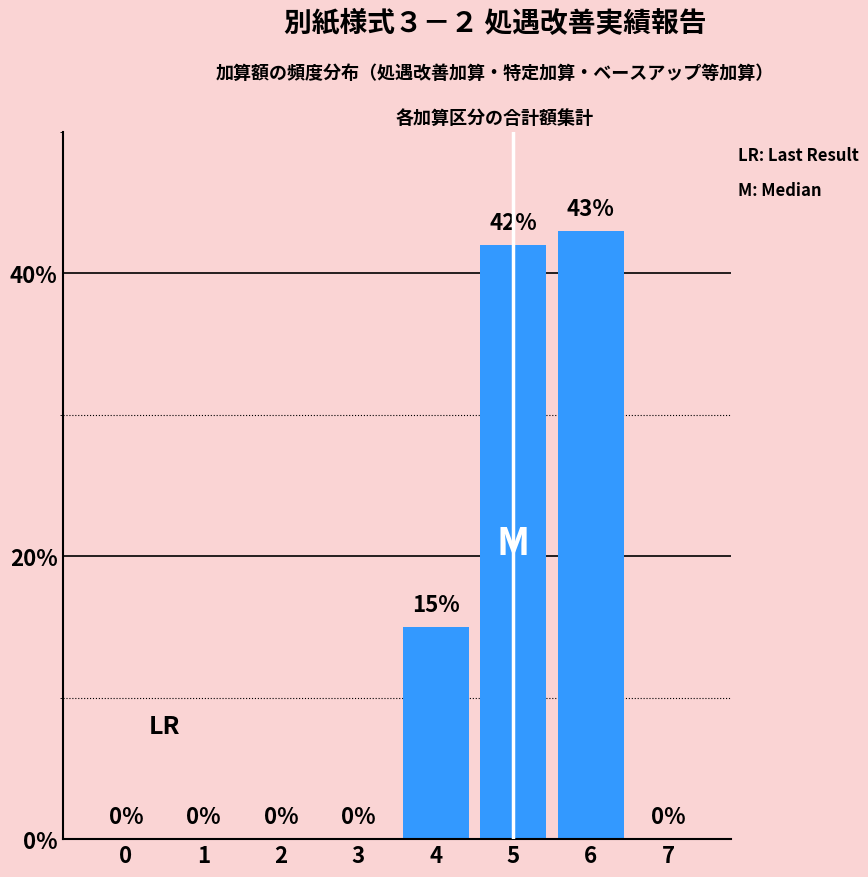

Reading left to right, transcribe all the data shown in this chart.

0=0	1=0	2=0	3=0	4=15	5=42	6=43	7=0